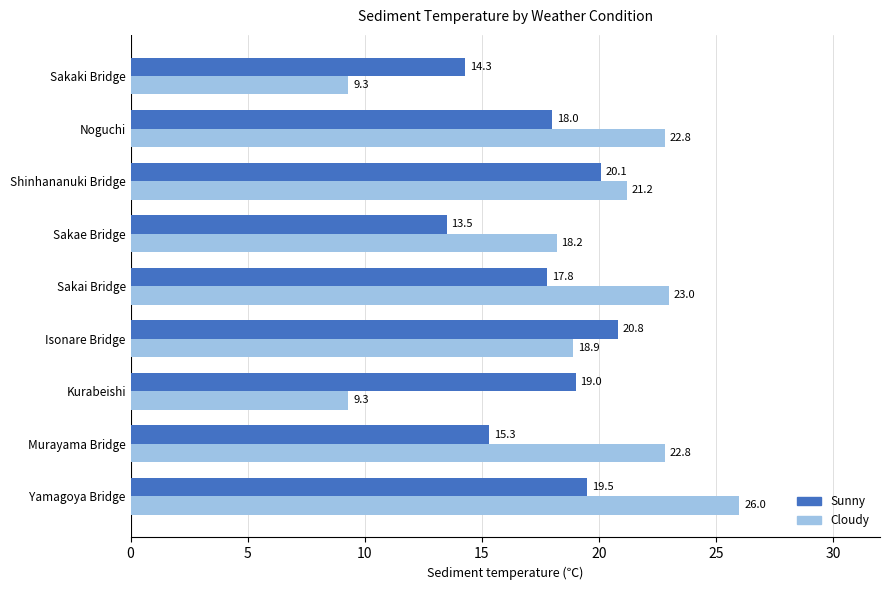

At which label is Sunny closest to 17?

Sakai Bridge